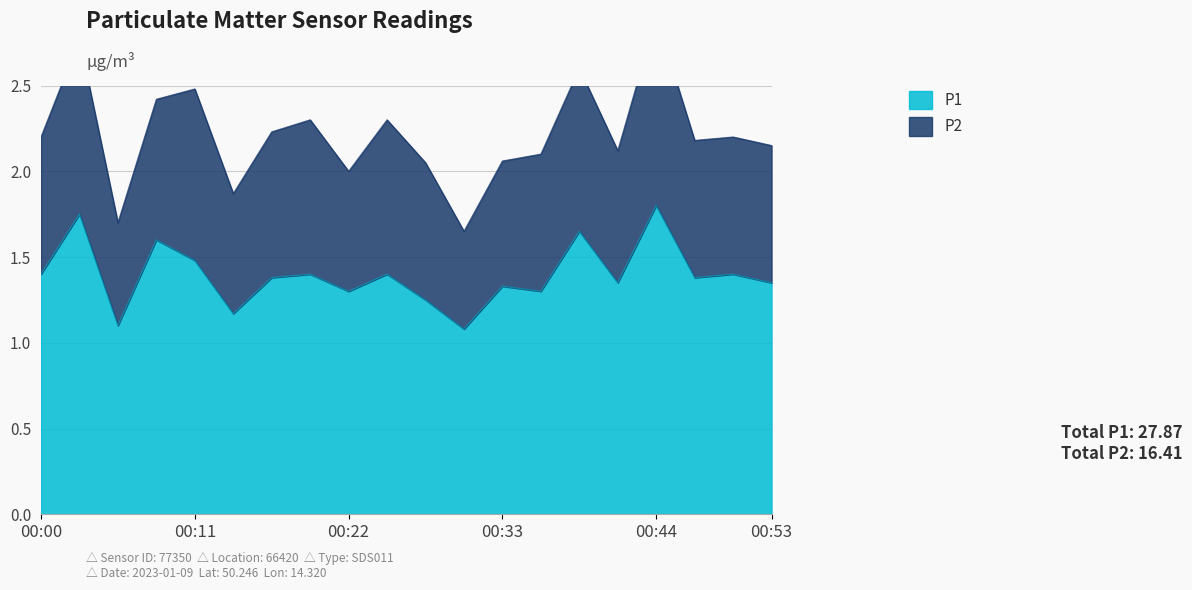

Rank the categories by value from highest to lowest.

00:44, 00:02, 00:38, 00:08, 00:11, 00:00, 00:19, 00:24, 00:50, 00:16, 00:47, 00:41, 00:53, 00:33, 00:22, 00:35, 00:27, 00:13, 00:05, 00:30